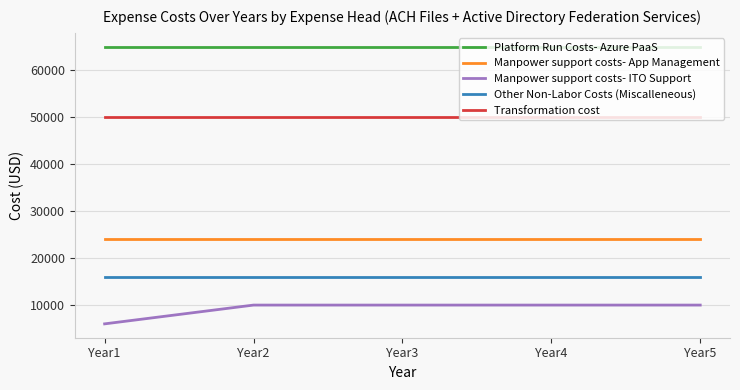

At Year4, list the series in order from largest to smallest.

Platform Run Costs- Azure PaaS, Transformation cost, Manpower support costs- App Management, Other Non-Labor Costs (Miscalleneous), Manpower support costs- ITO Support